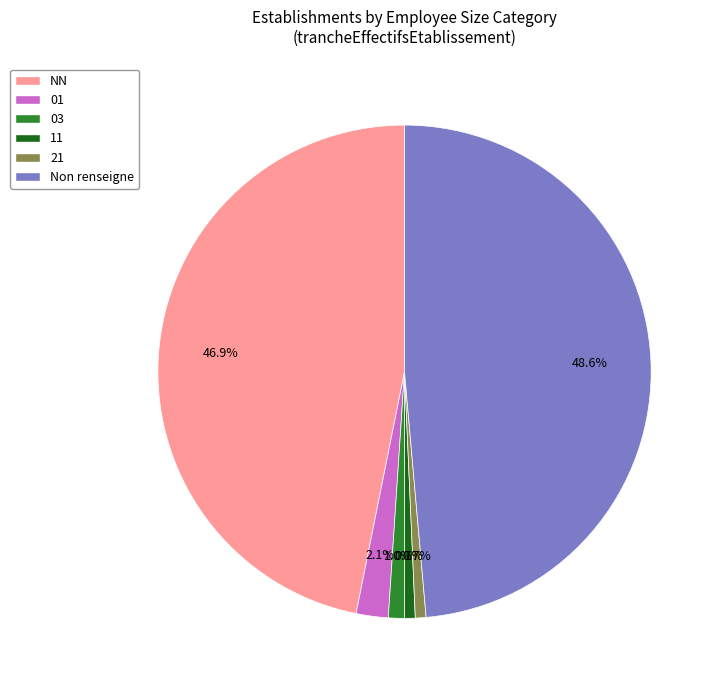

To the nearest percent, what is the combined percentage of 01 and NN?

49%